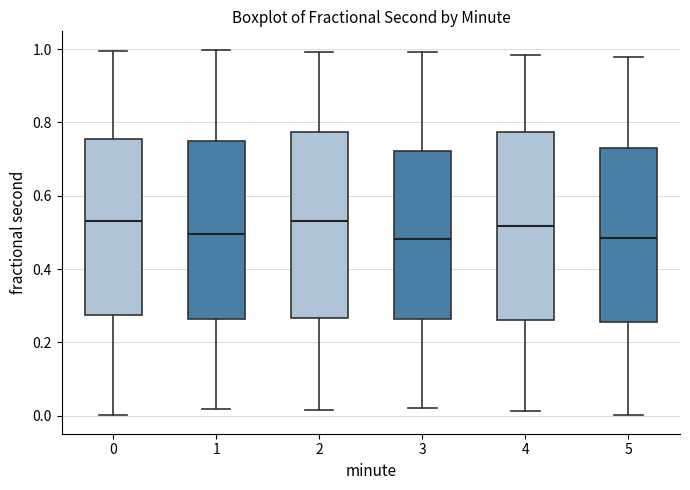

Where is the upper edge of the box at x = 1 on the y-axis? The values are not printed on the chart, so give them approximately, as read against the axis.

0.76